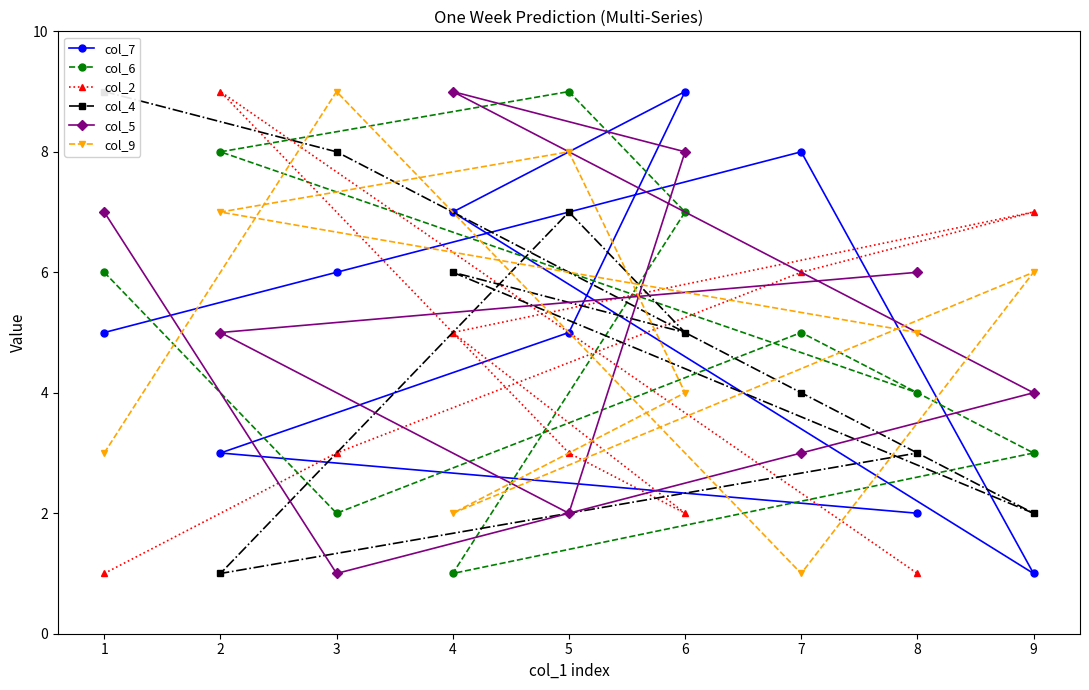

What is the approximate value of col_4 at 3?

8